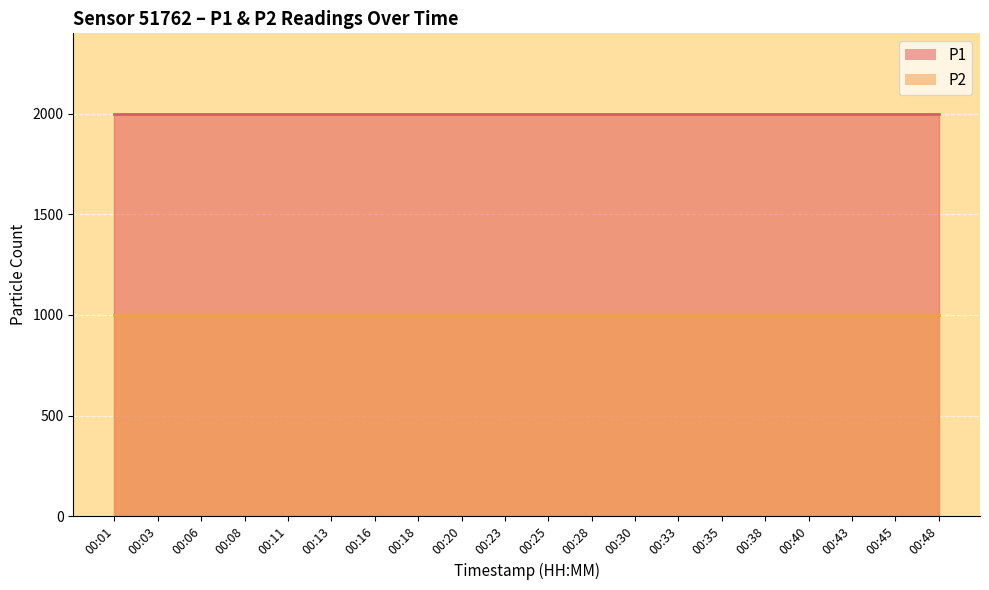

What is the value of the P2 point at the 14th from the left?

999.9